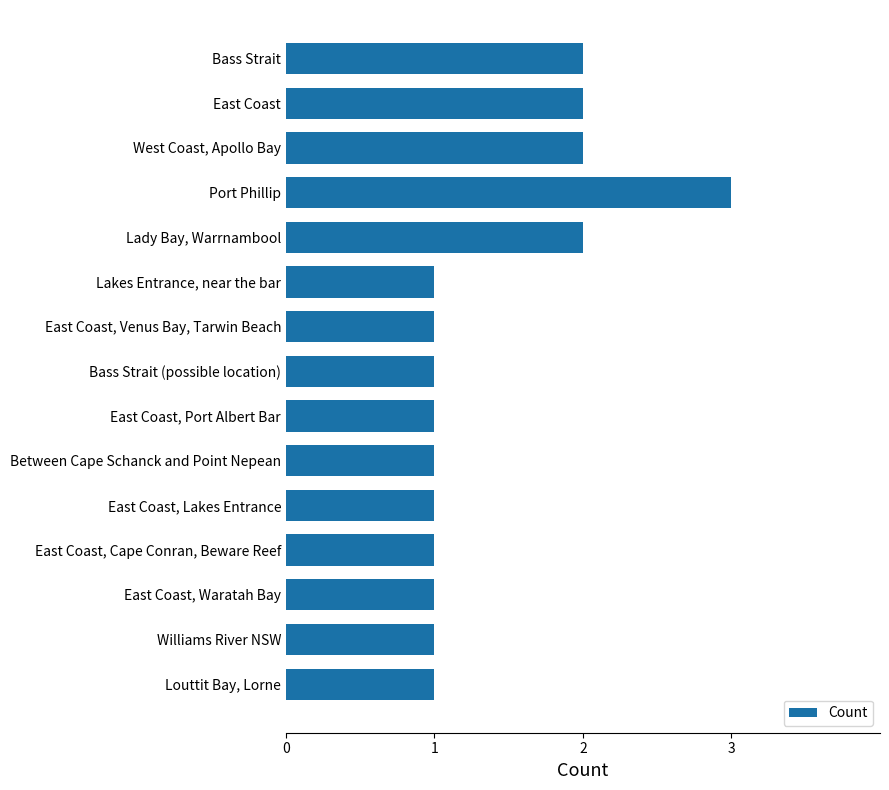

The value at East Coast, Waratah Bay is 1. True or false?

True